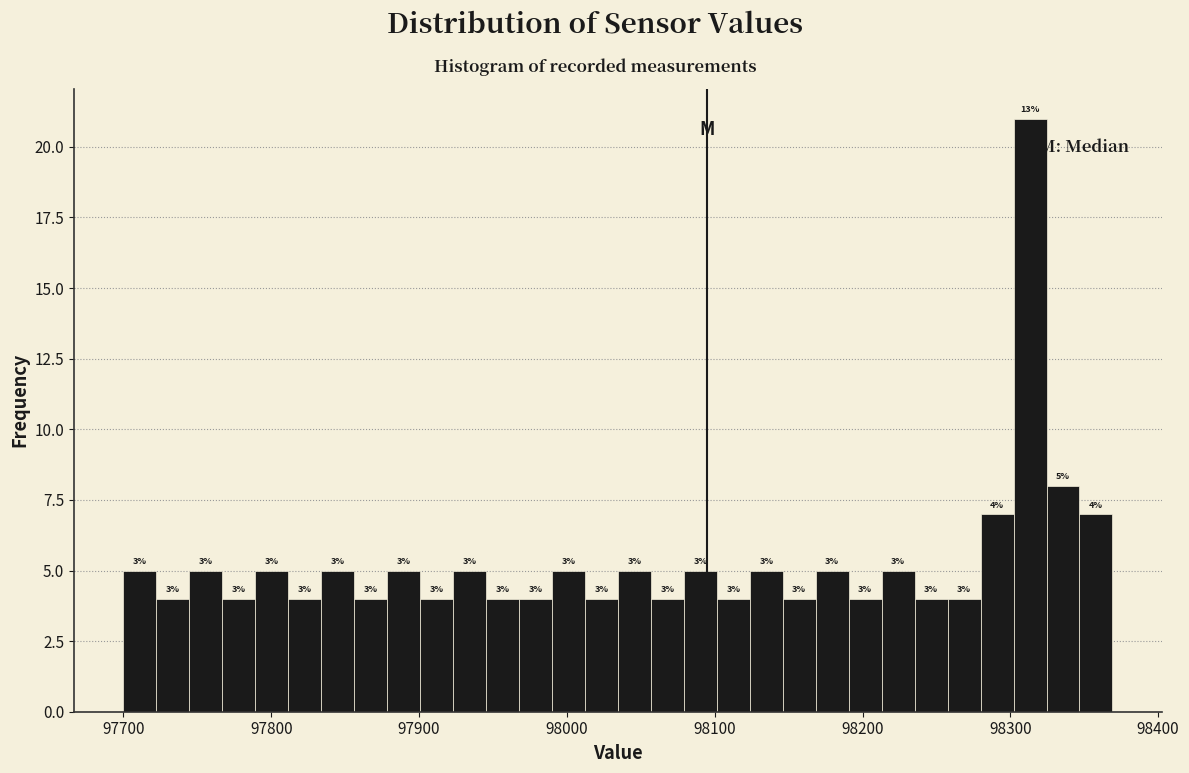

Around what value on the x-axis is the tallest bar? Give the approximate position of its centre, as read against the axis.

98310